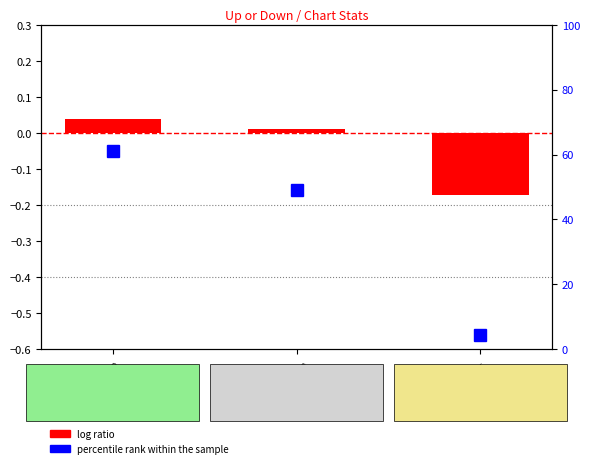

Which series changed the most between up and down?

percentile rank within the sample